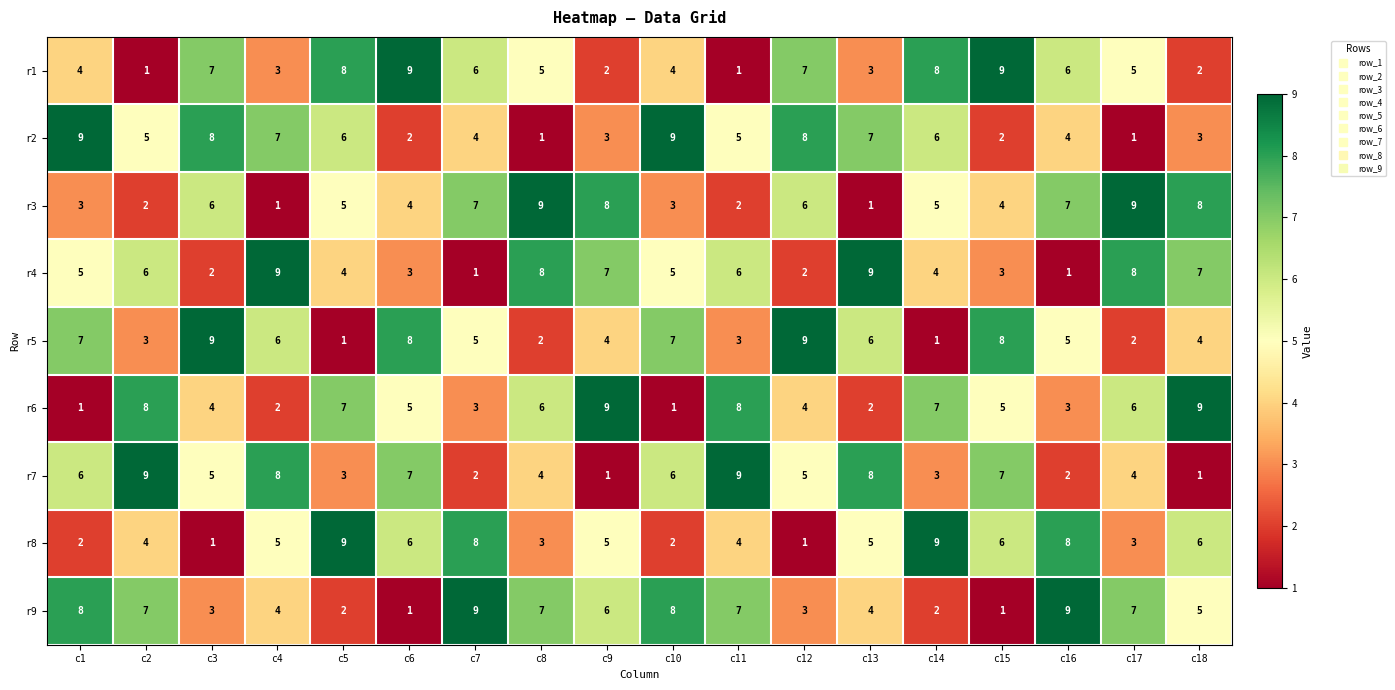

Is it true that r2 equals 14 at c10?

False